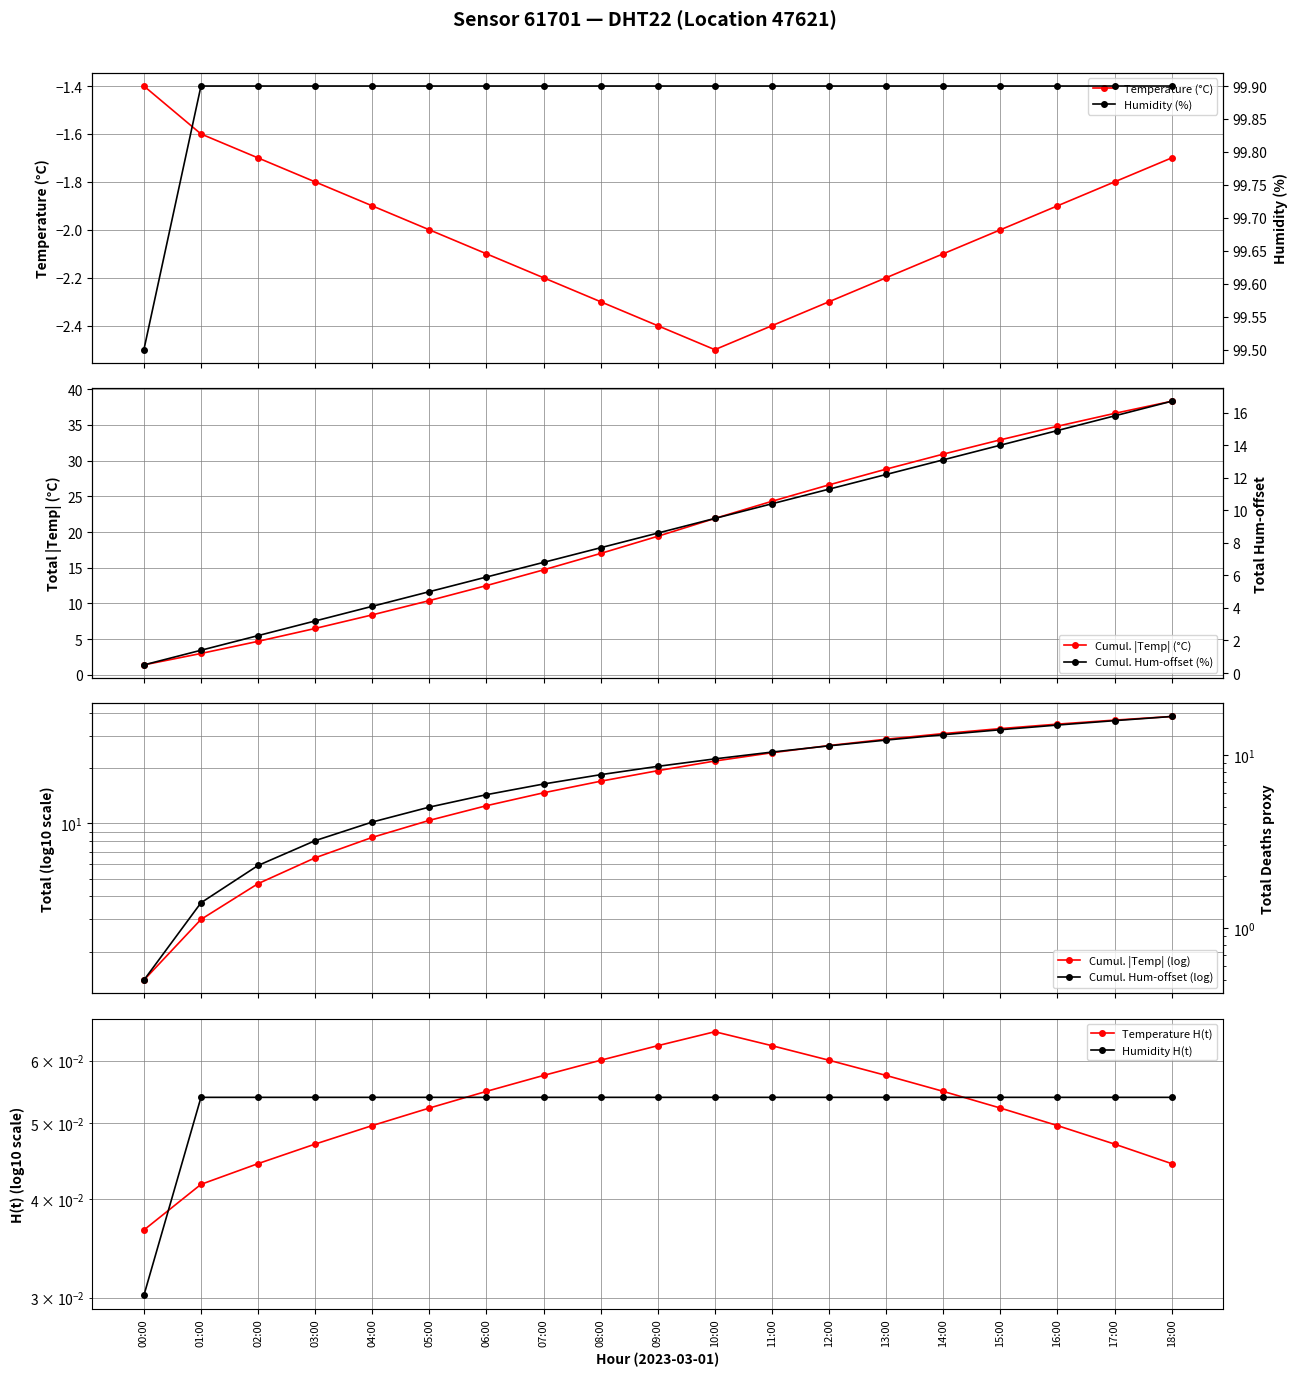

True or false: Temperature (°C) has more than 1 interior local peaks.

False